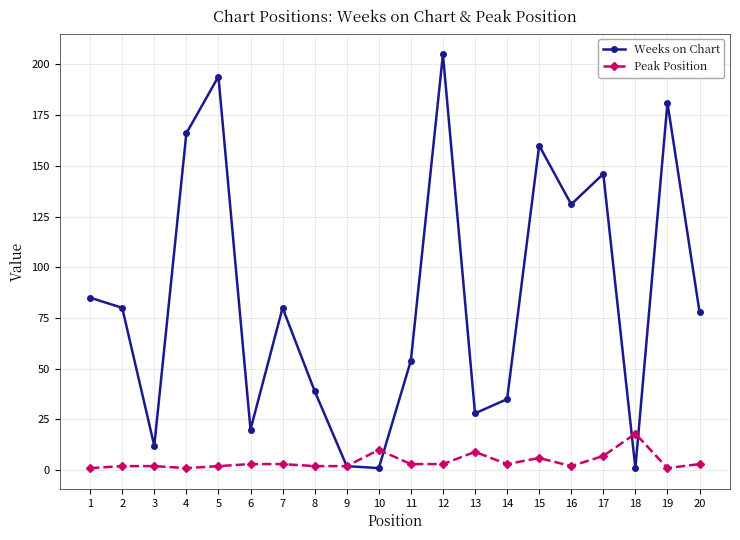

How many lines are shown in the chart?

2